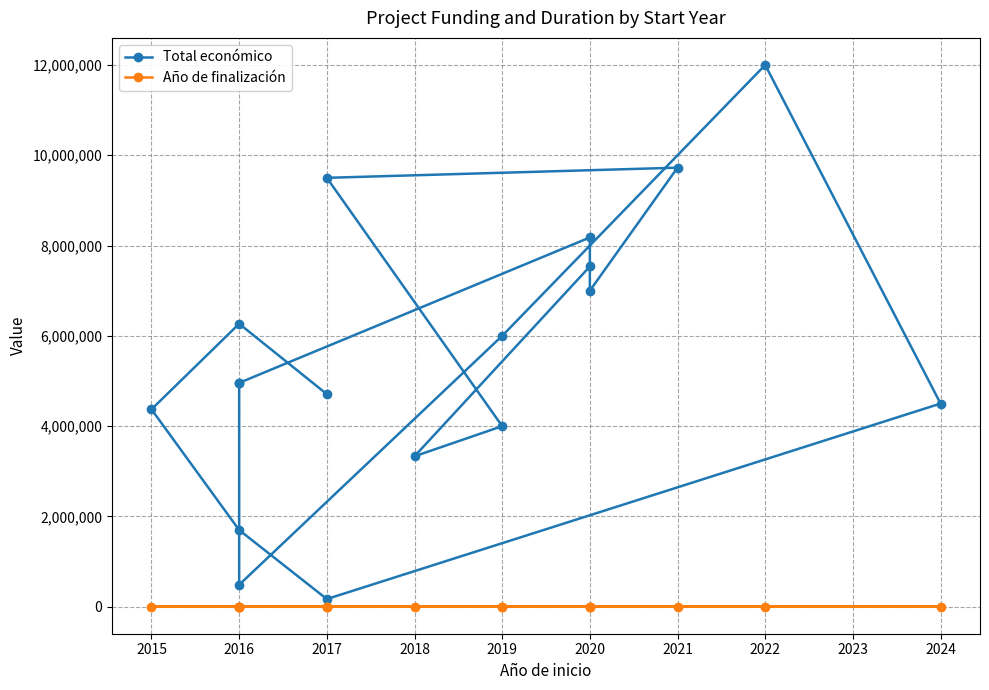

What is the greatest value displayed?

11999659